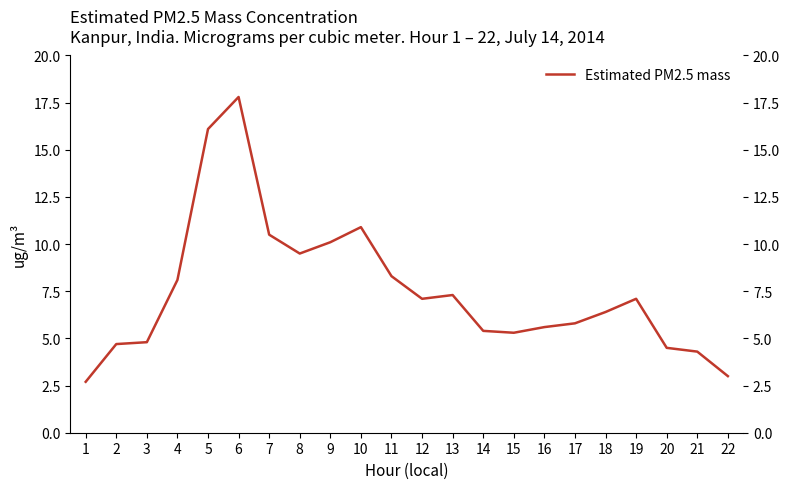

True or false: the data shows 7.1 at 19.

True